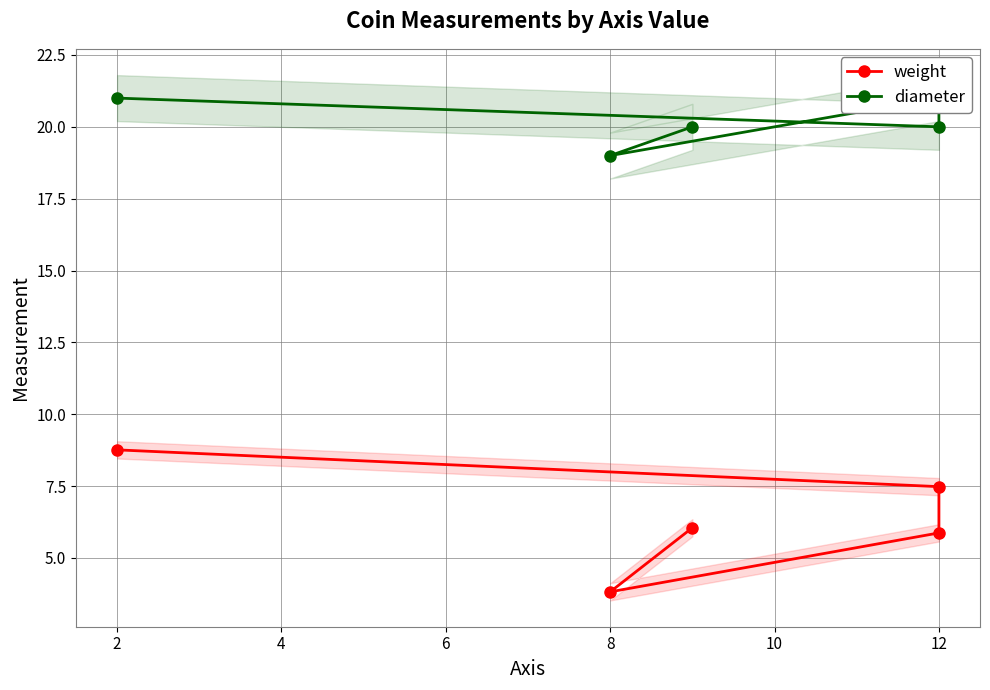

List the series in order of their overall mean, lowest first.

weight, diameter